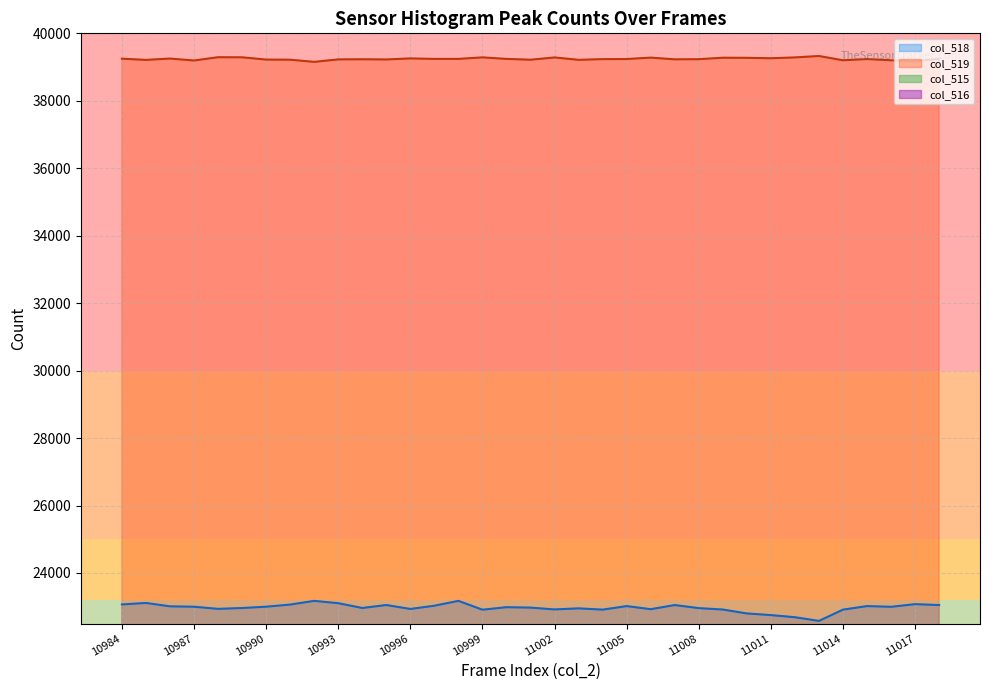

What is the average value of the col_516 series?

3341